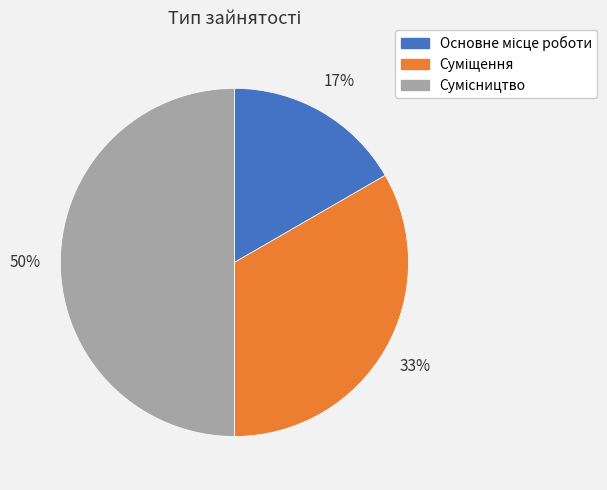

To the nearest percent, what is the average slice percentage?

33%